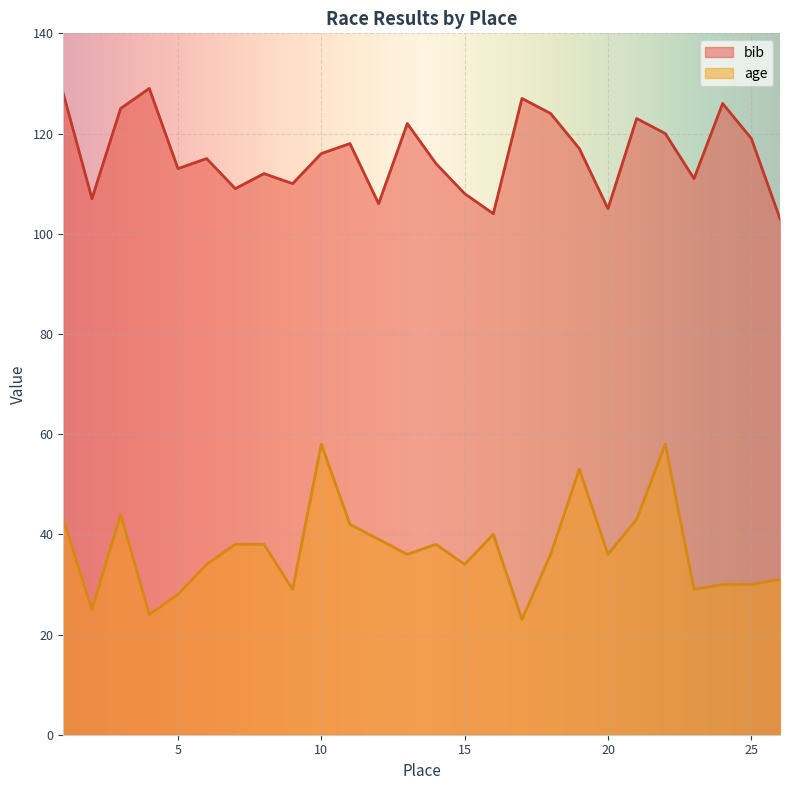

Which category has the highest value in the age series?

10